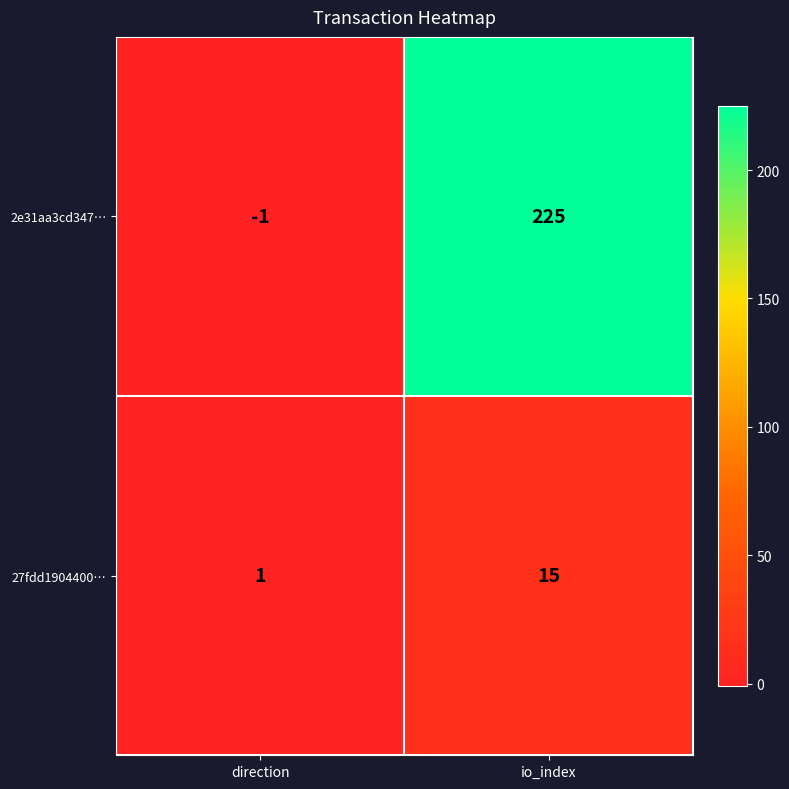

Rank the series by their average value, from lowest to highest.

27fdd1904400…, 2e31aa3cd347…